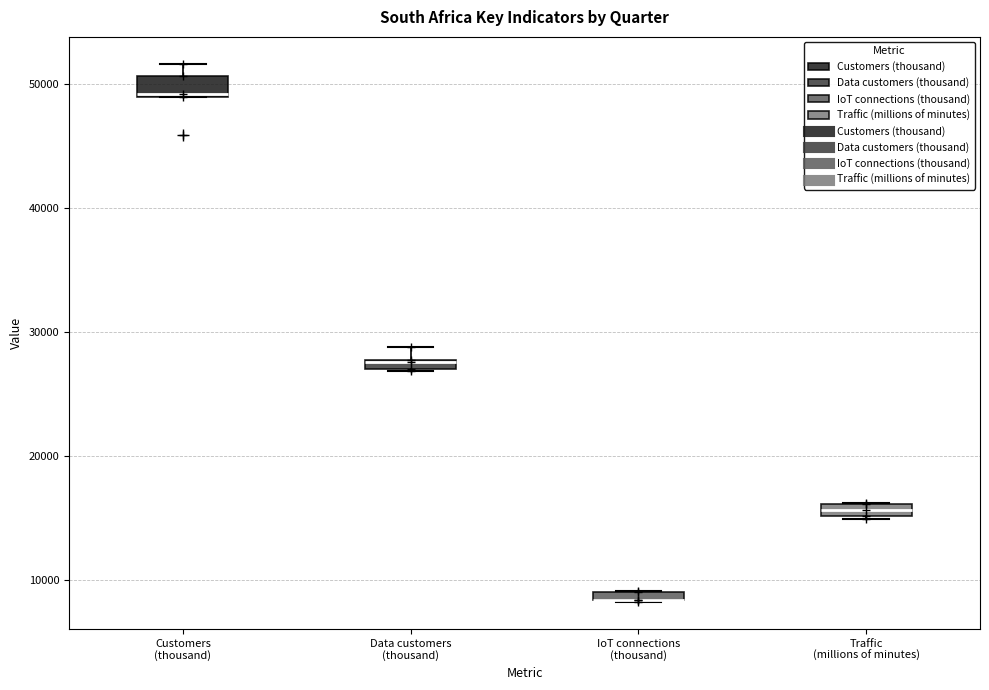

Where does the upper whisker of the box for Data customers (thousand) end on the y-axis? The values are not printed on the chart, so give them approximately, as read against the axis.

29000